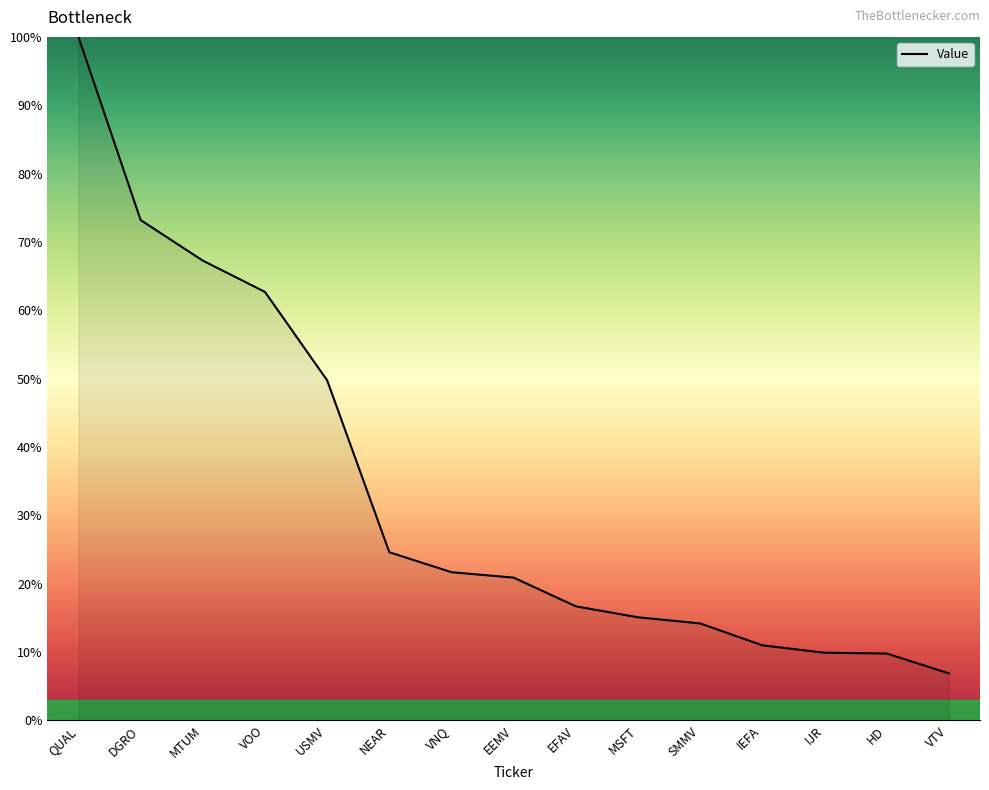

True or false: the data shows 12.2 at NEAR.

False